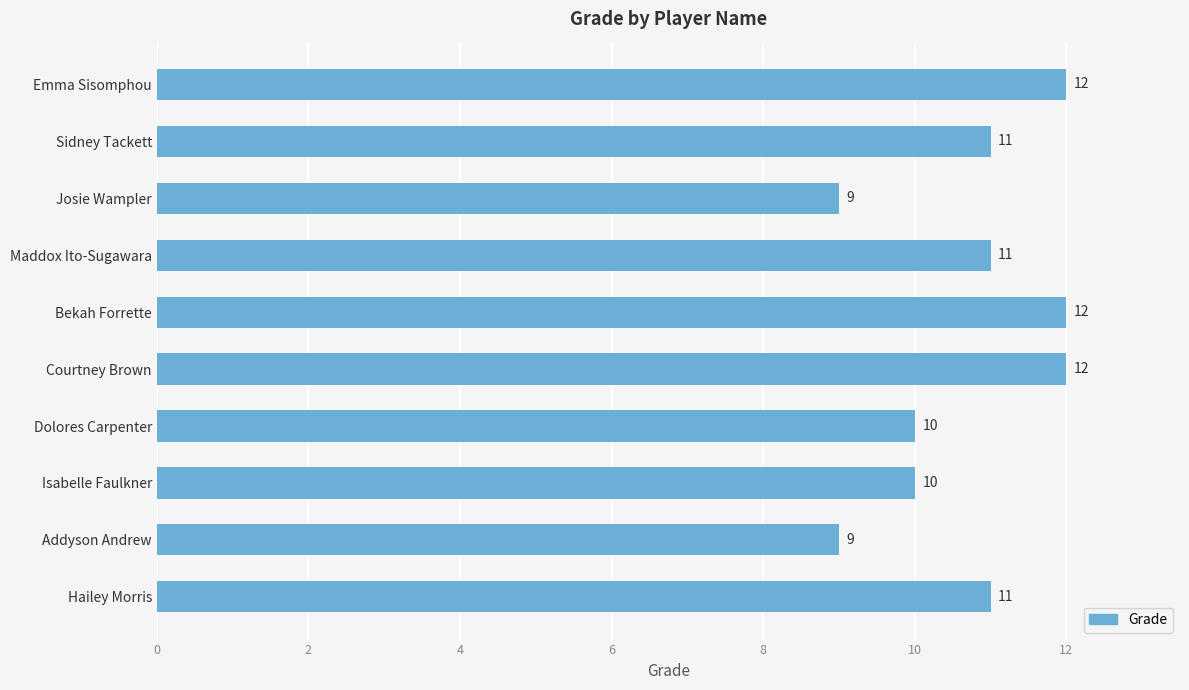

What is the change in value from Maddox Ito-Sugawara to Bekah Forrette?

+1